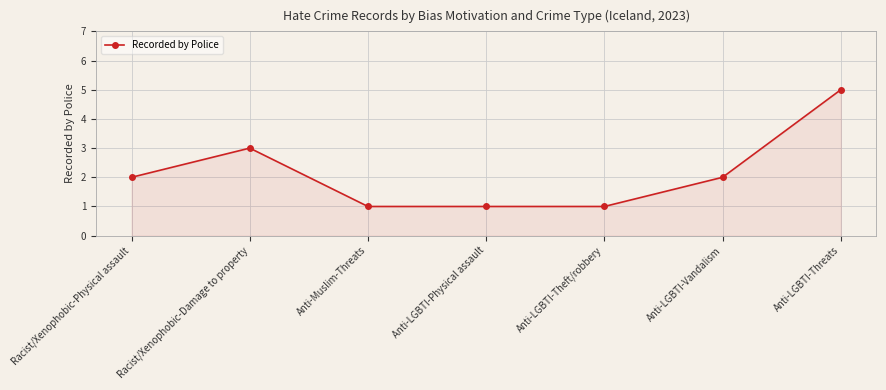

How many values are below 2?

3